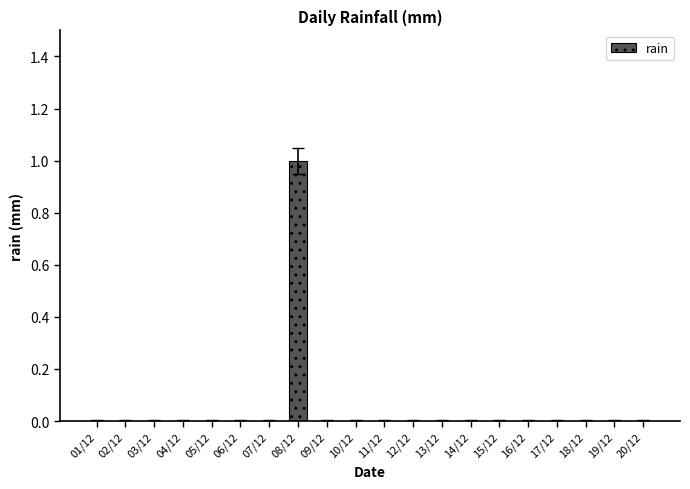

How many categories are shown in the chart?

20